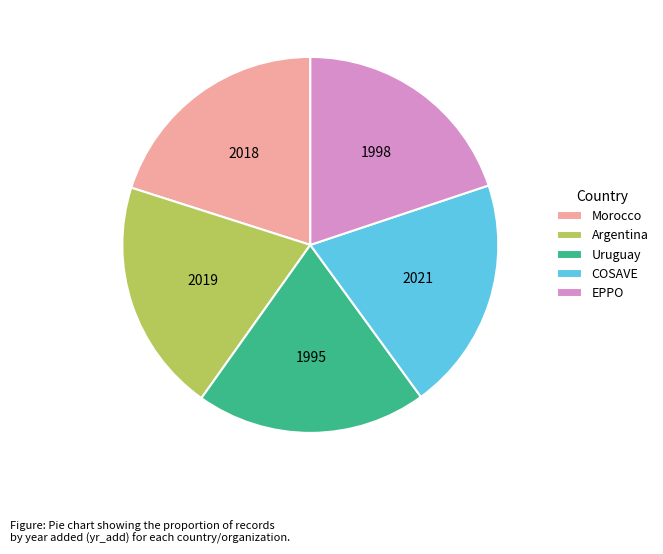

Is it true that Argentina is 9% of the pie?

False